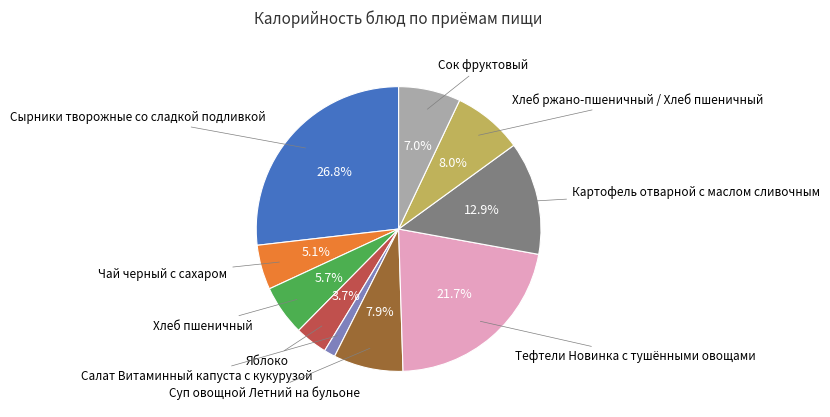

Does any single category account for the majority?

No